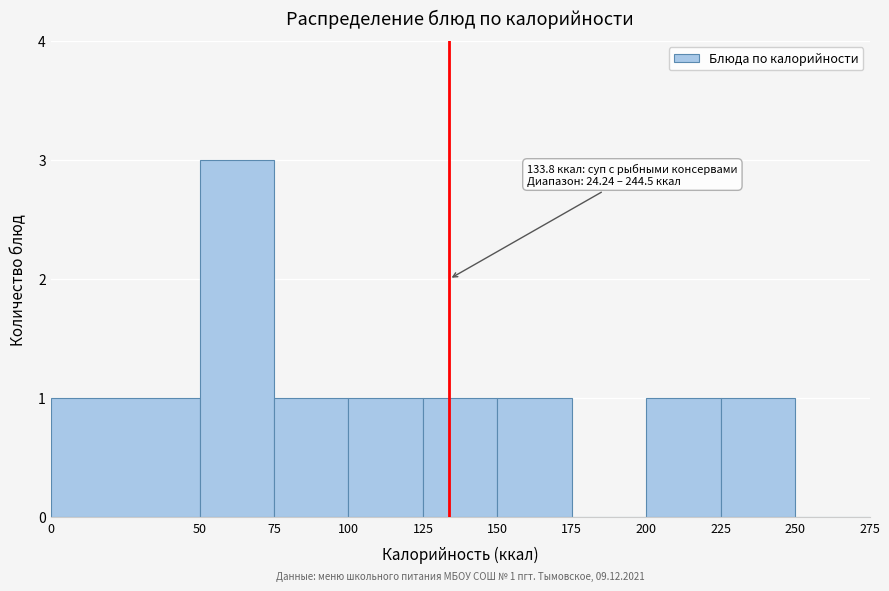

Which range on the x-axis has the tallest bar?

50 to 75